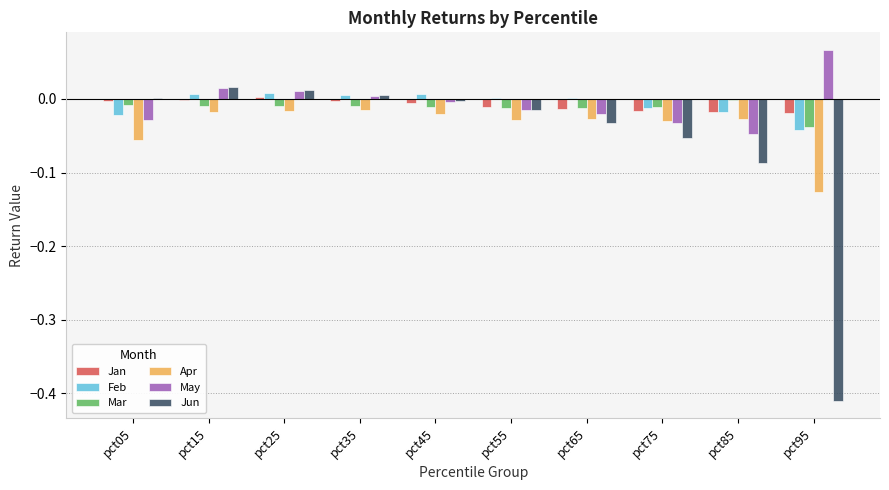

Is the value of Jun at pct35 greater than the value of Apr at pct25?

Yes